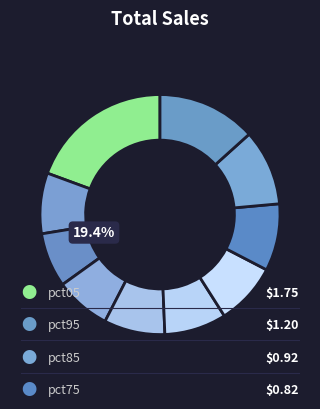

Is there any slice that represents more than half of the pie?

No